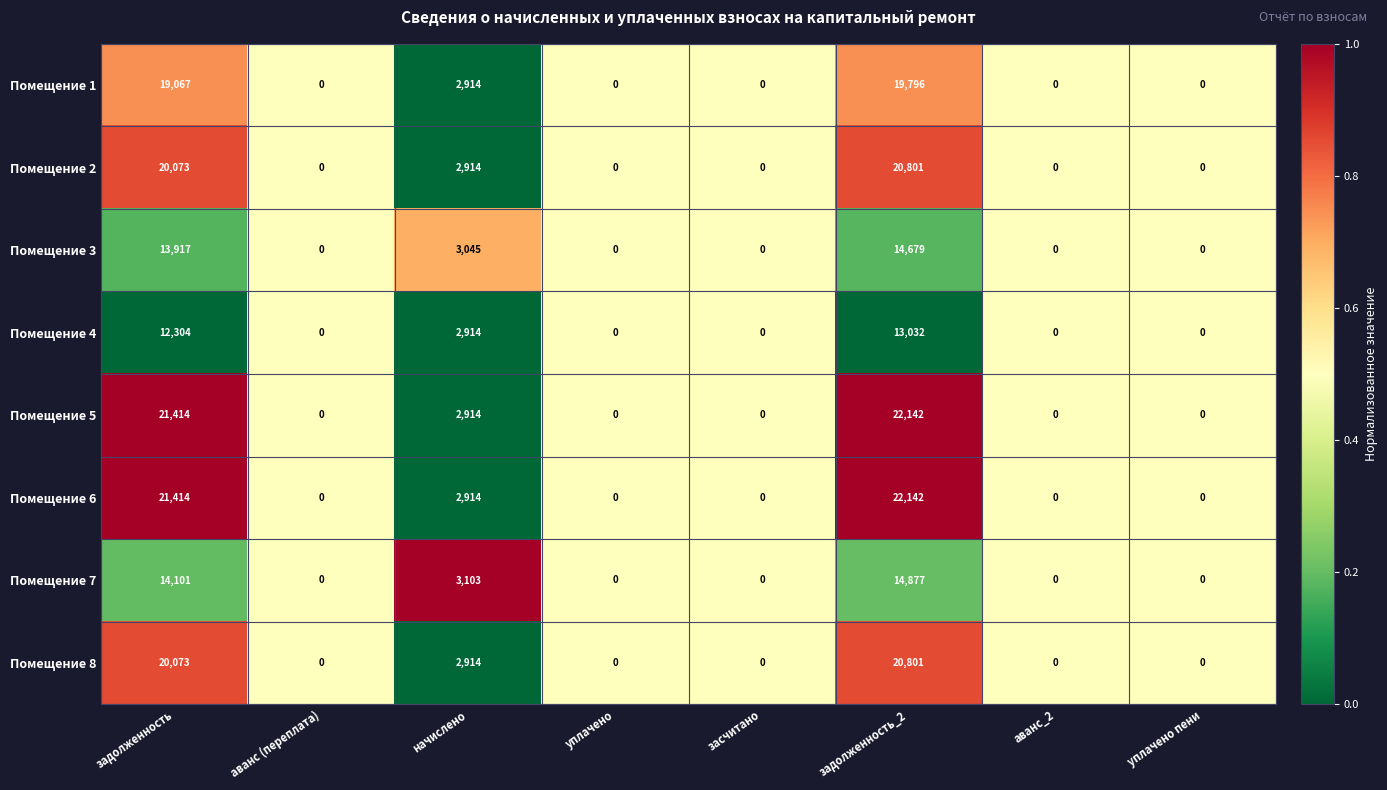

The Помещение 4 series shows 0 at уплачено. True or false?

True